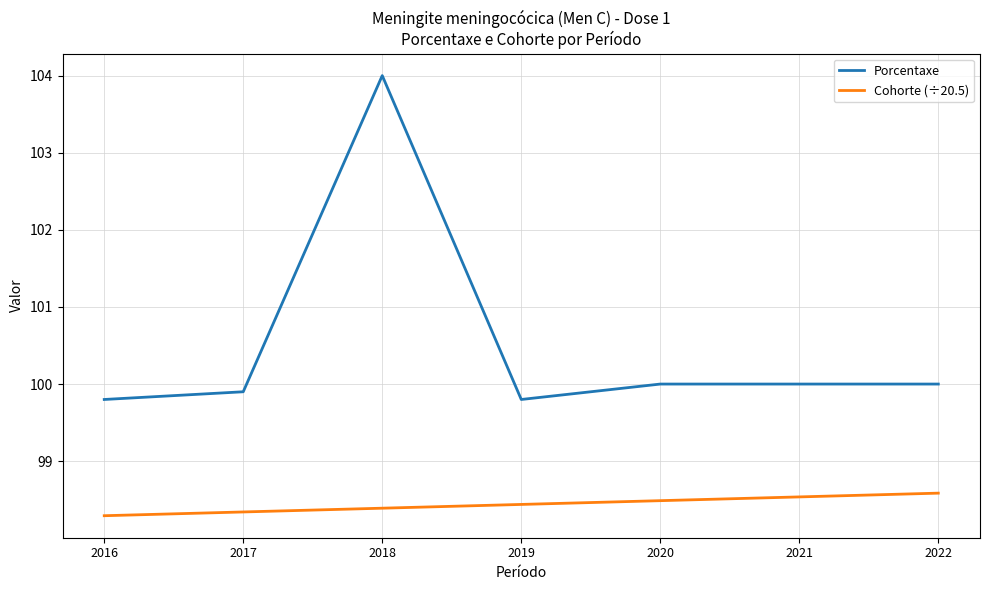

At 2020, list the series in order from smallest to largest.

Cohorte (÷20.5), Porcentaxe